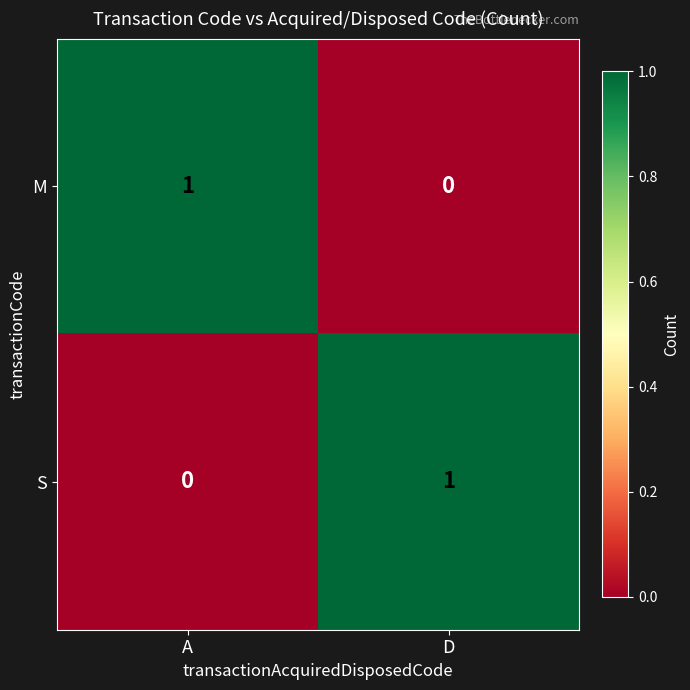

Is the value of M at A greater than the value of S at A?

Yes